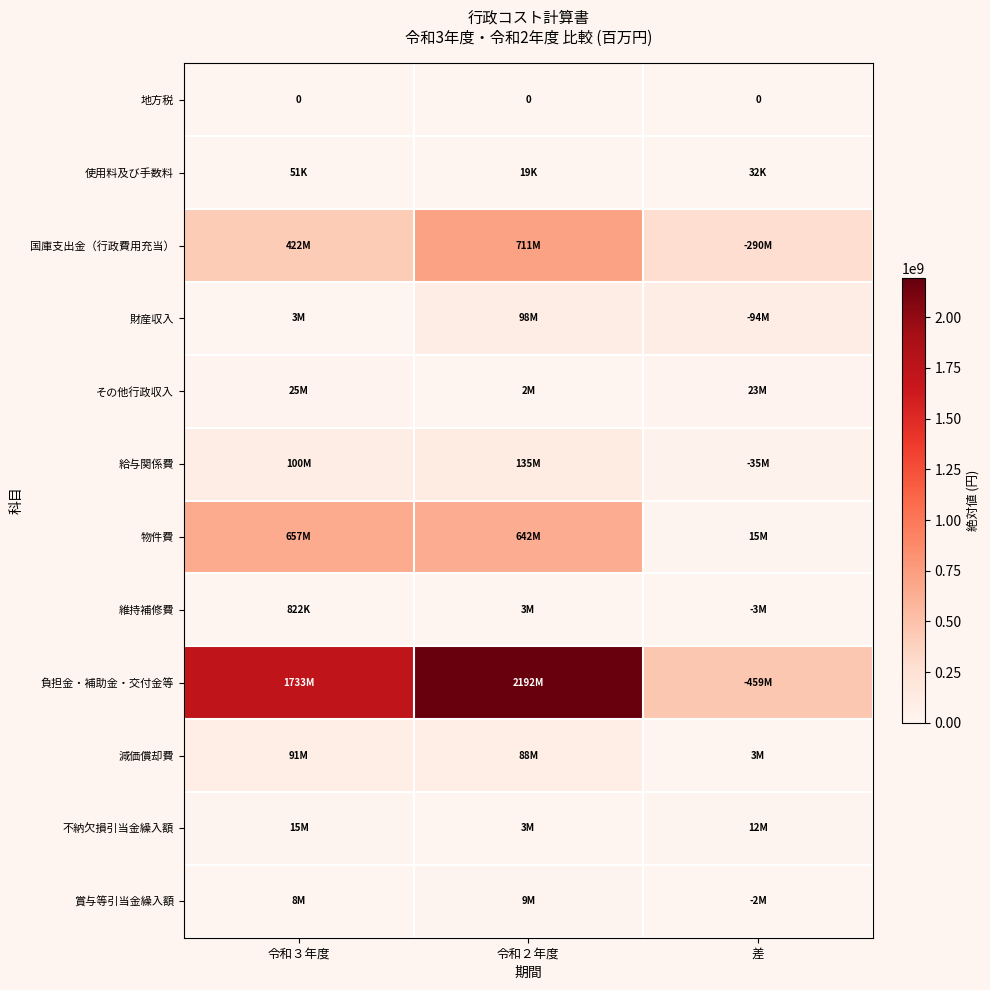

List the series in order of their peak value, highest first.

負担金・補助金・交付金等, 国庫支出金（行政費用充当）, 物件費, 給与関係費, 財産収入, 減価償却費, その他行政収入, 不納欠損引当金繰入額, 賞与等引当金繰入額, 維持補修費, 使用料及び手数料, 地方税